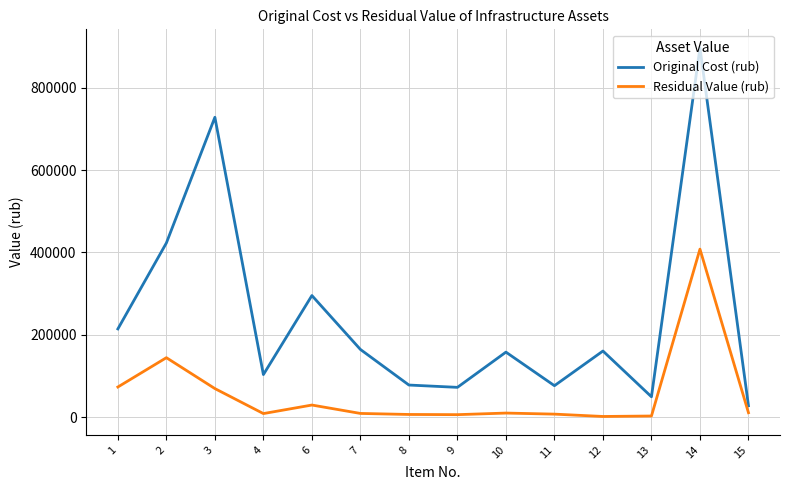

What is the highest value of the Original Cost (rub) series?

897197.0